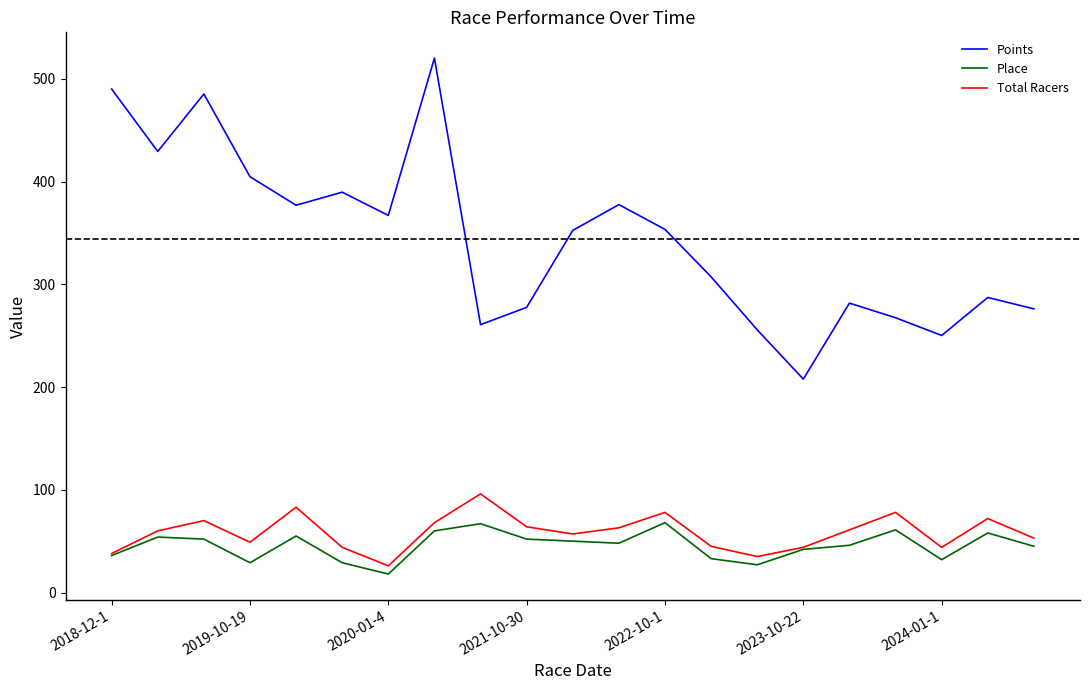

Which series has the largest range (max minus min)?

Points